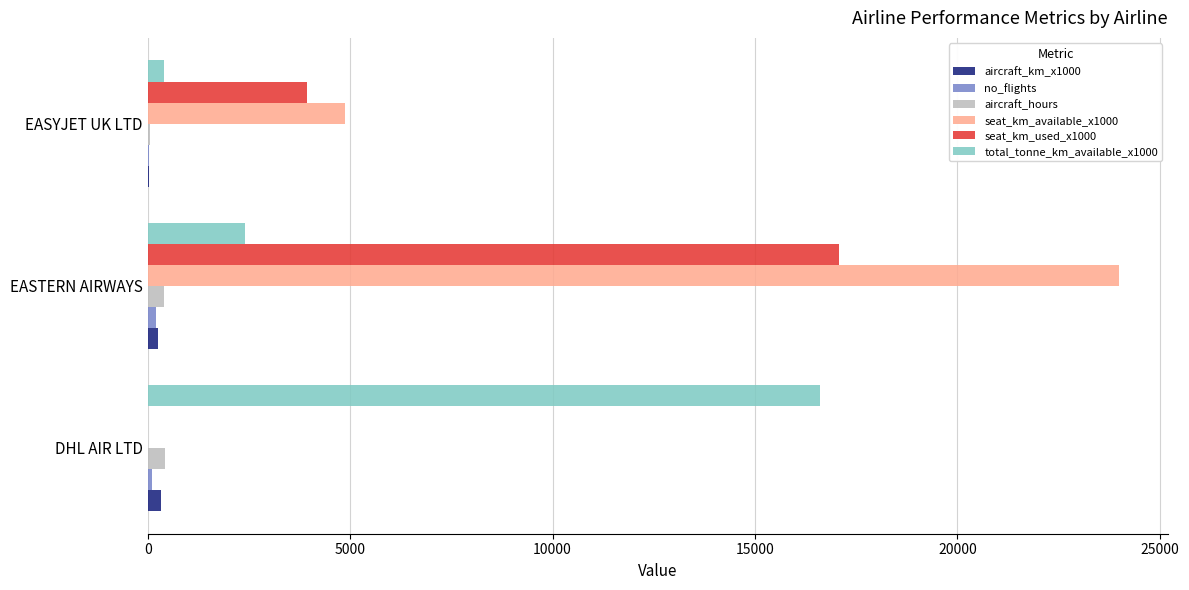

The value of seat_km_available_x1000 at EASYJET UK LTD is 4862.0. True or false?

True